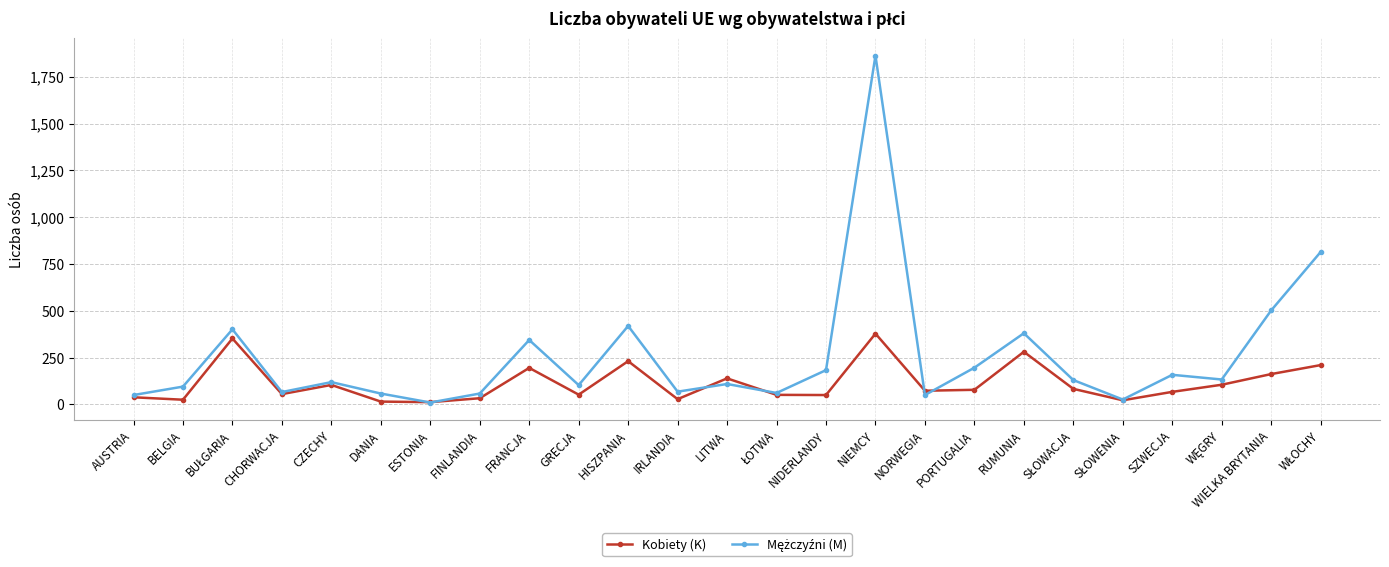

At which category is the sum across all series the highest?

NIEMCY